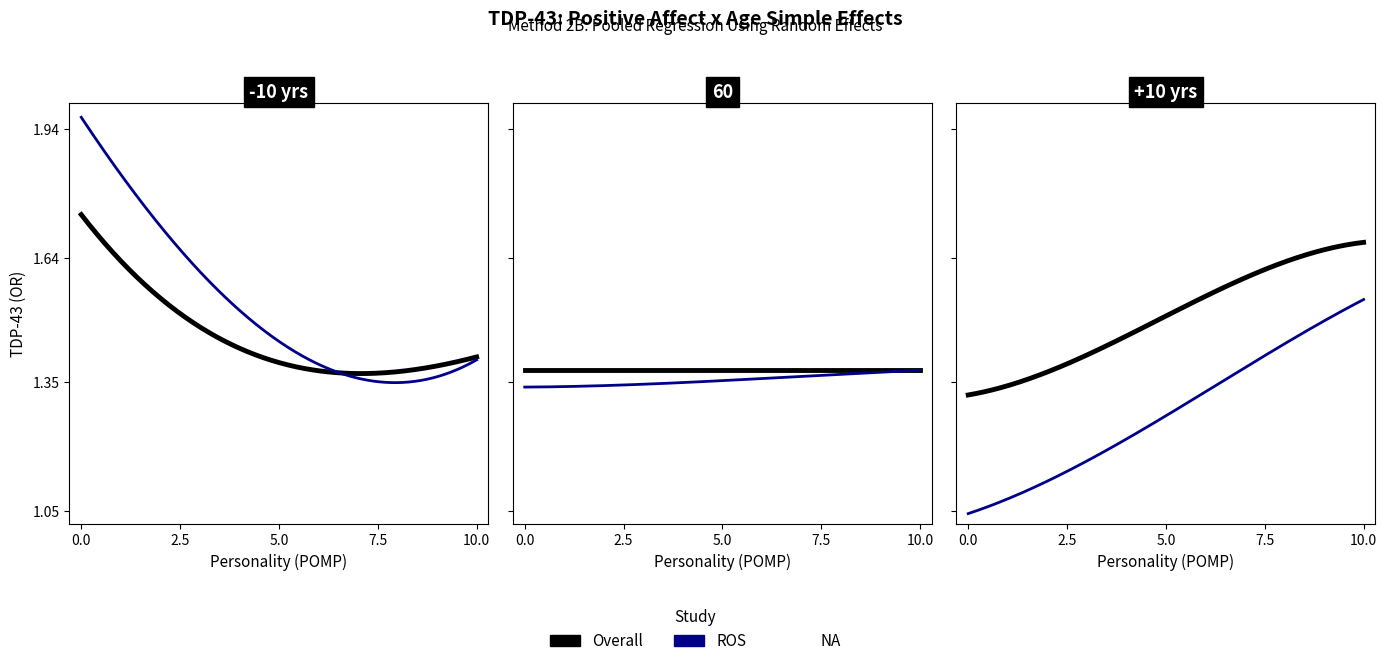

What is the value of the ROS point at the 19th from the left?

1.4